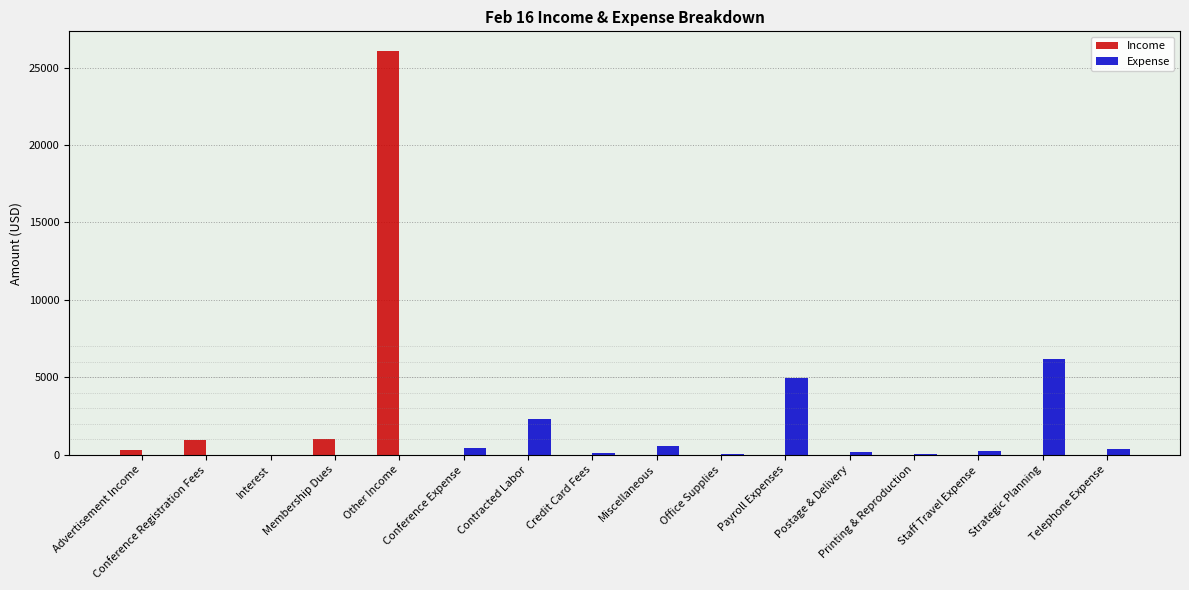

What is the maximum value for Income?

26035.7